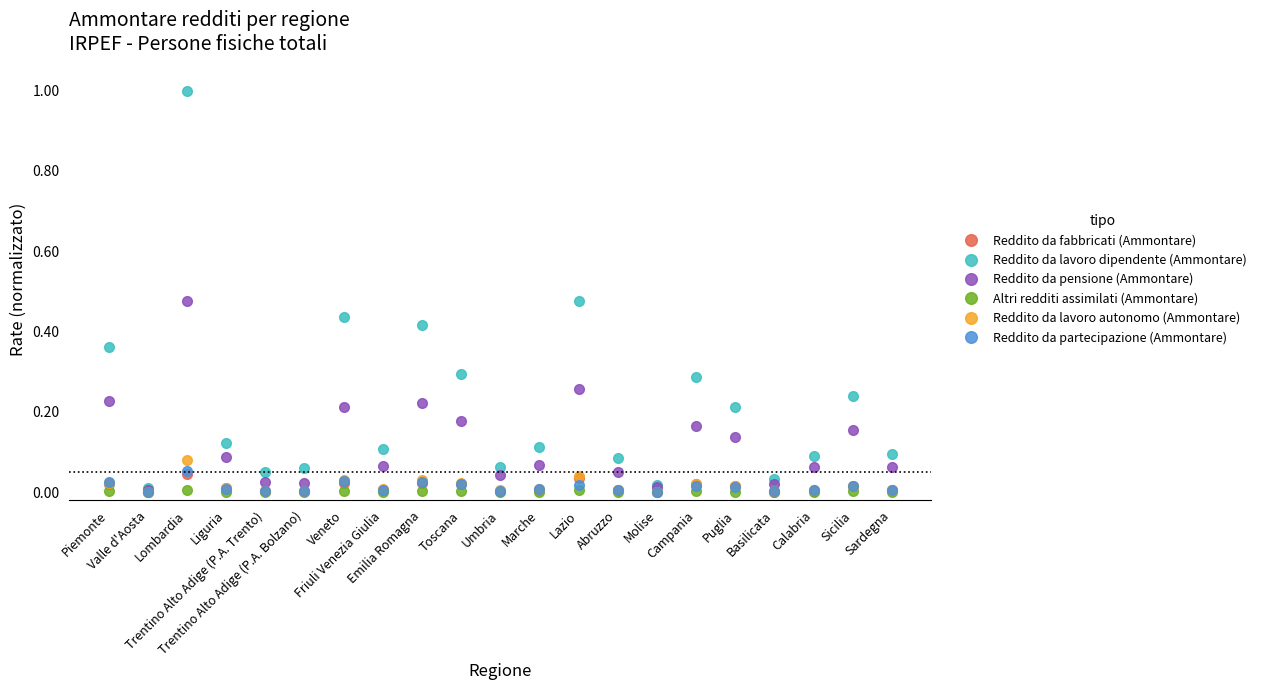

In Reddito da pensione (Ammontare), how many points are higher than both neighbors (excluding endpoints)?

6